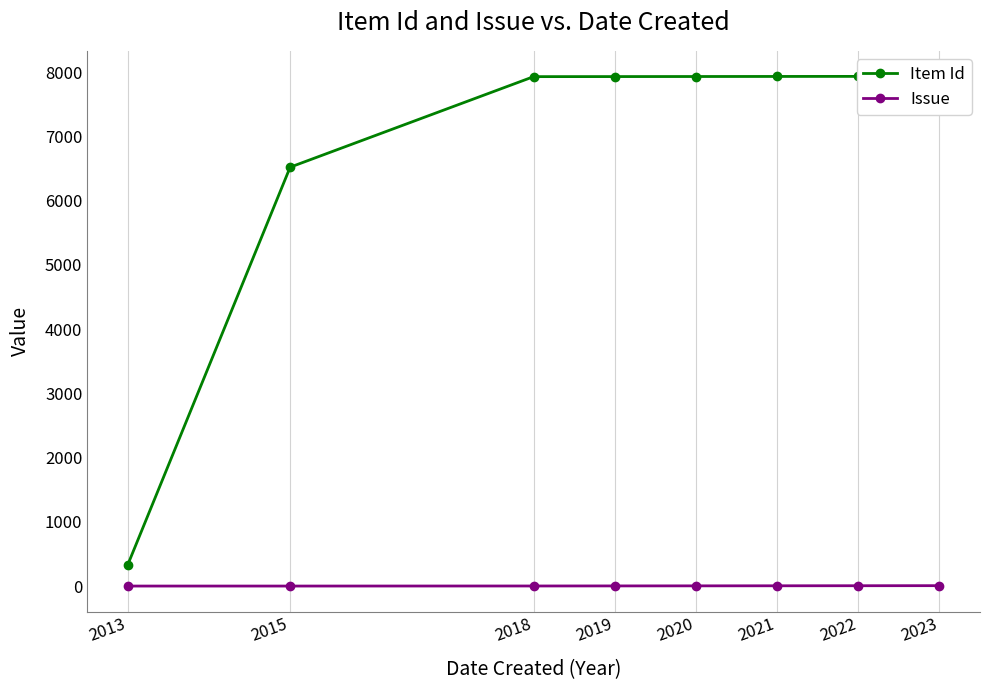

True or false: Item Id has a value of 4766 at 2018.

False